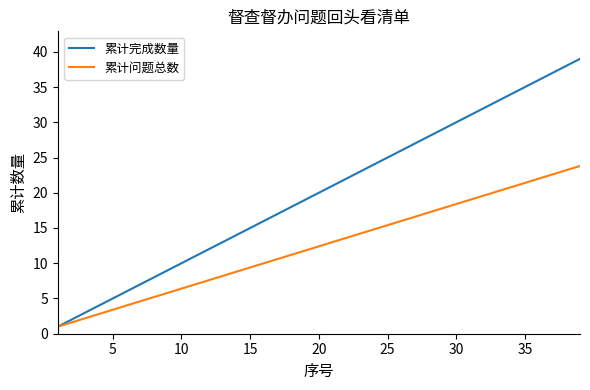

What is the minimum value shown in the chart?

1.0